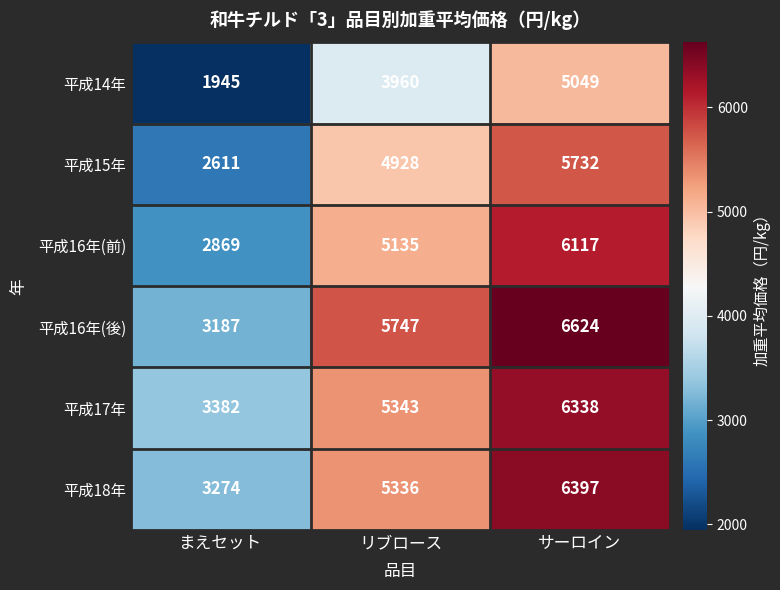

What is the total value across all series at サーロイン?

36257